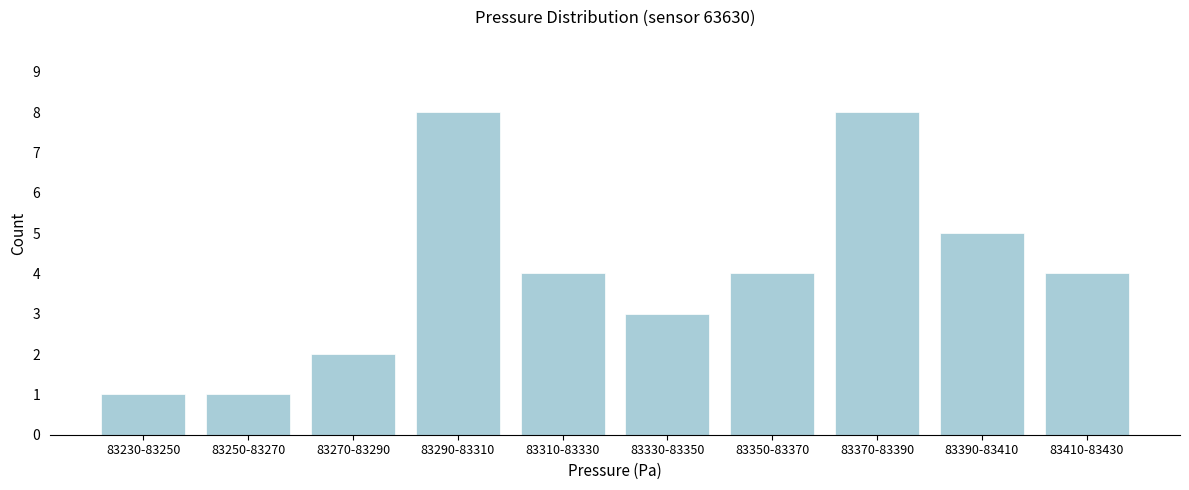

Reading left to right, list all the values displayed in this chart.

1	1	2	8	4	3	4	8	5	4